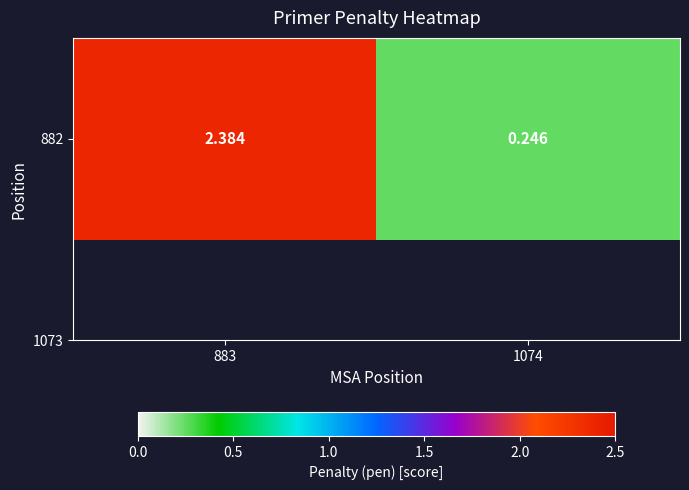

Is it true that the value at 1074 is 0.2?

True